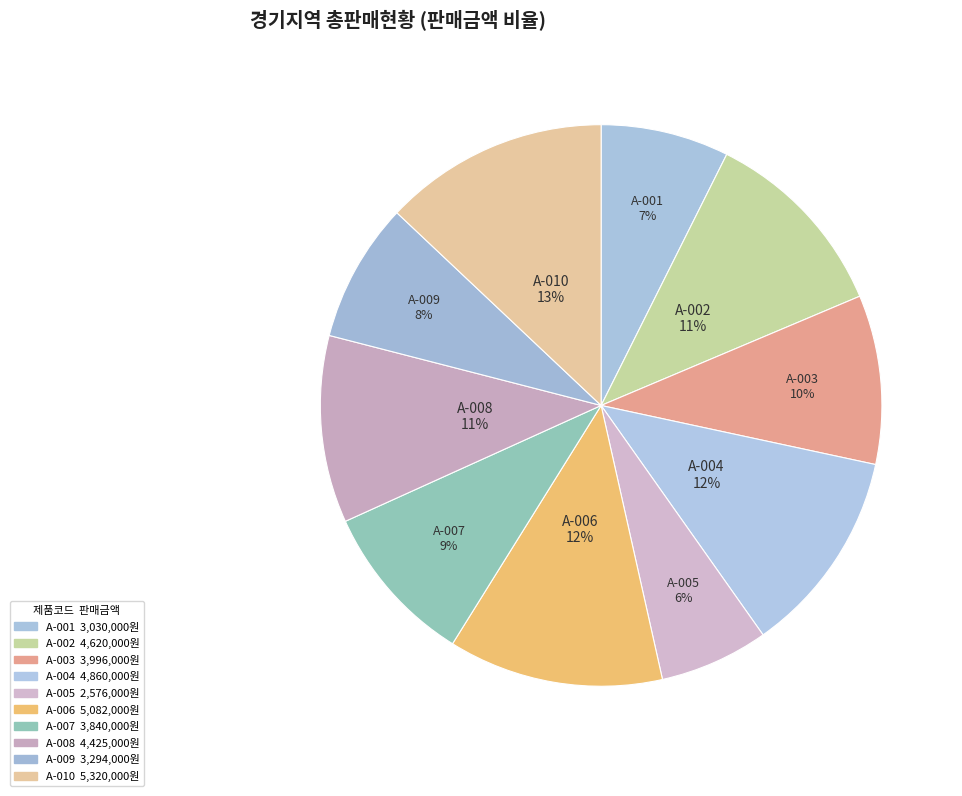

To the nearest percent, what percentage of the pie is A-007?

9%